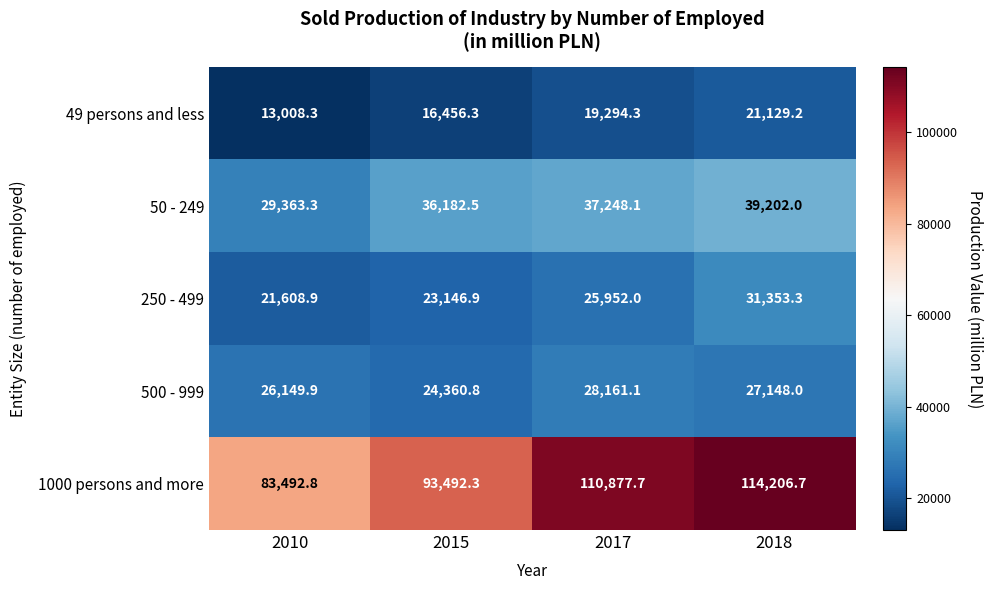

Where is 250 - 499 nearest to the value 26481?

2017